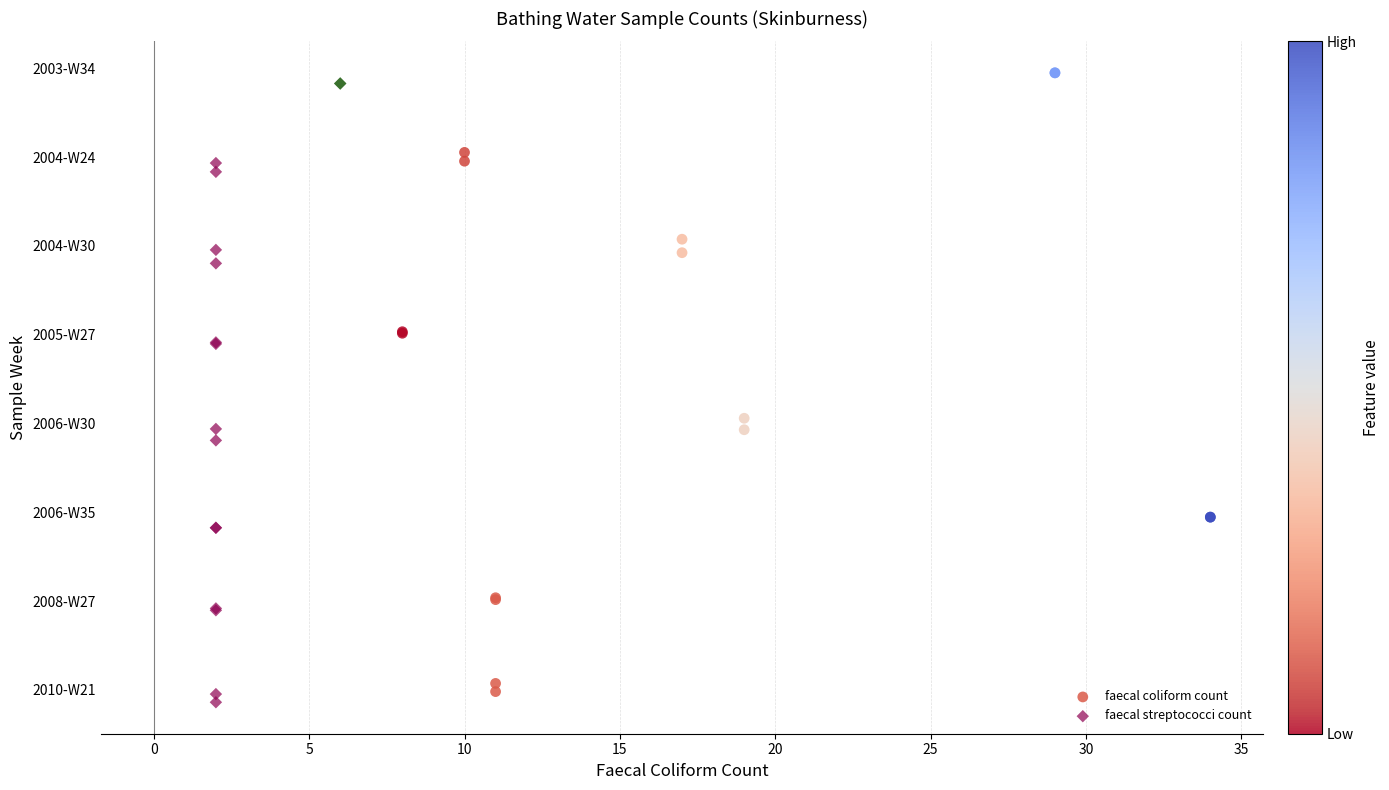

What are all the series names shown in the legend?

faecal coliform count, faecal streptococci count